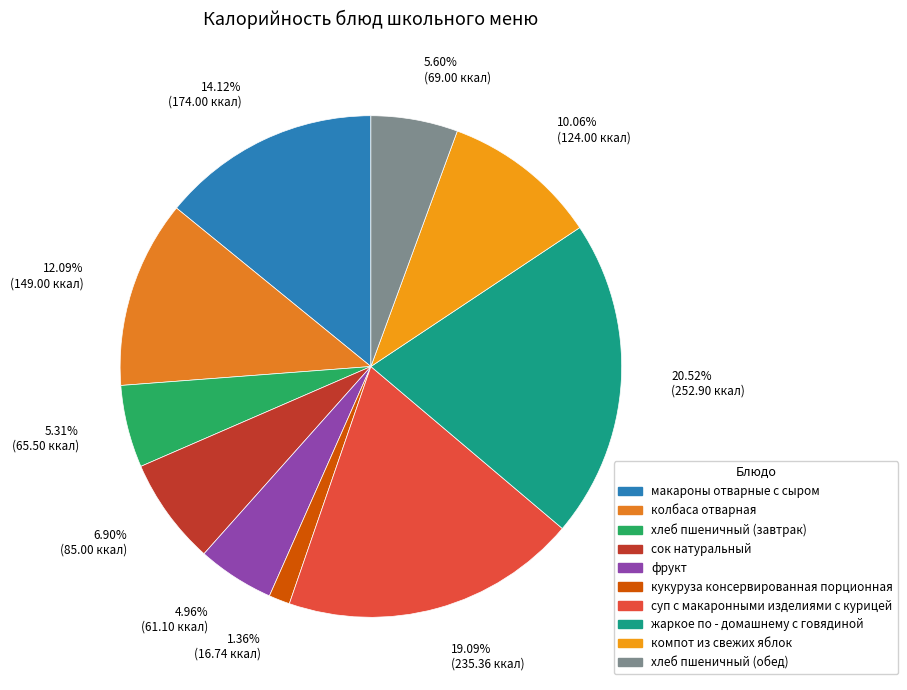

Is it true that макароны отварные с сыром is 25% of the pie?

False